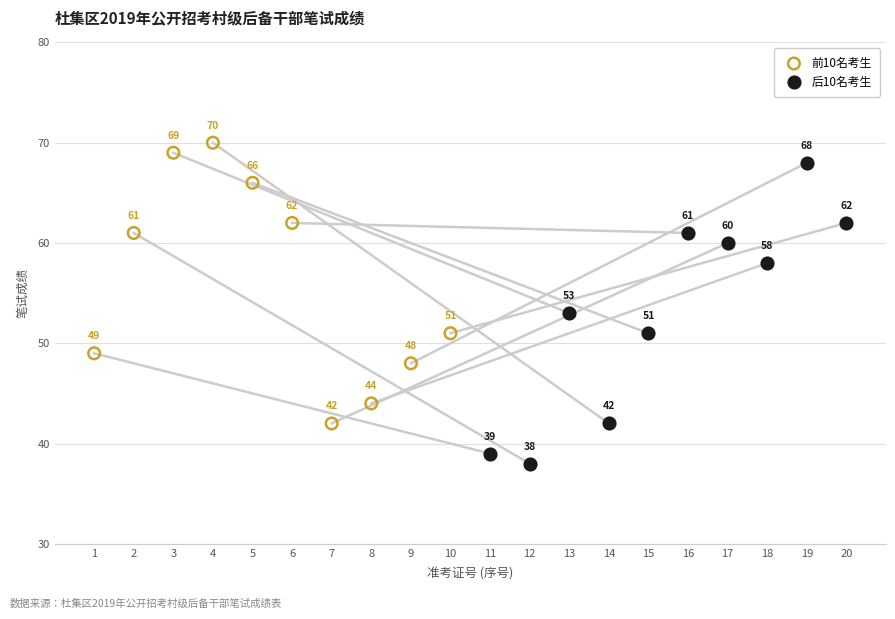

Which series contains the highest Y value?

前10名考生